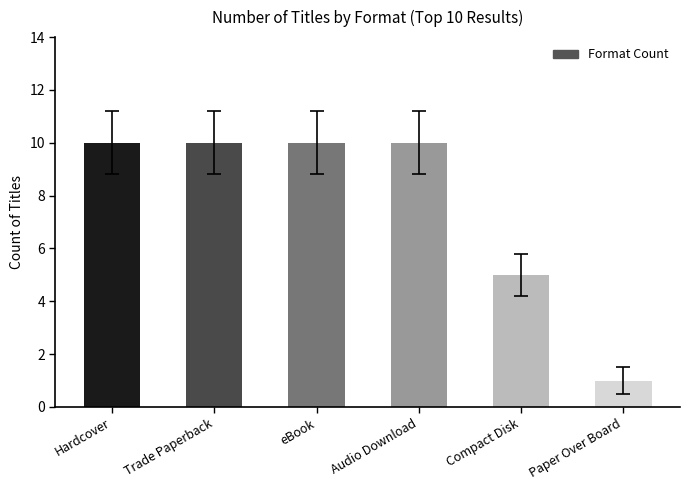

Reading right to left, list all the values displayed in this chart.

Paper Over Board=1	Compact Disk=5	Audio Download=10	eBook=10	Trade Paperback=10	Hardcover=10